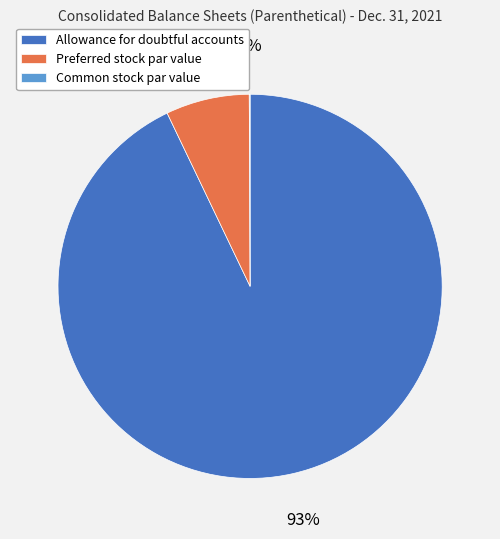

Is it true that Preferred stock par value is 15% of the pie?

False